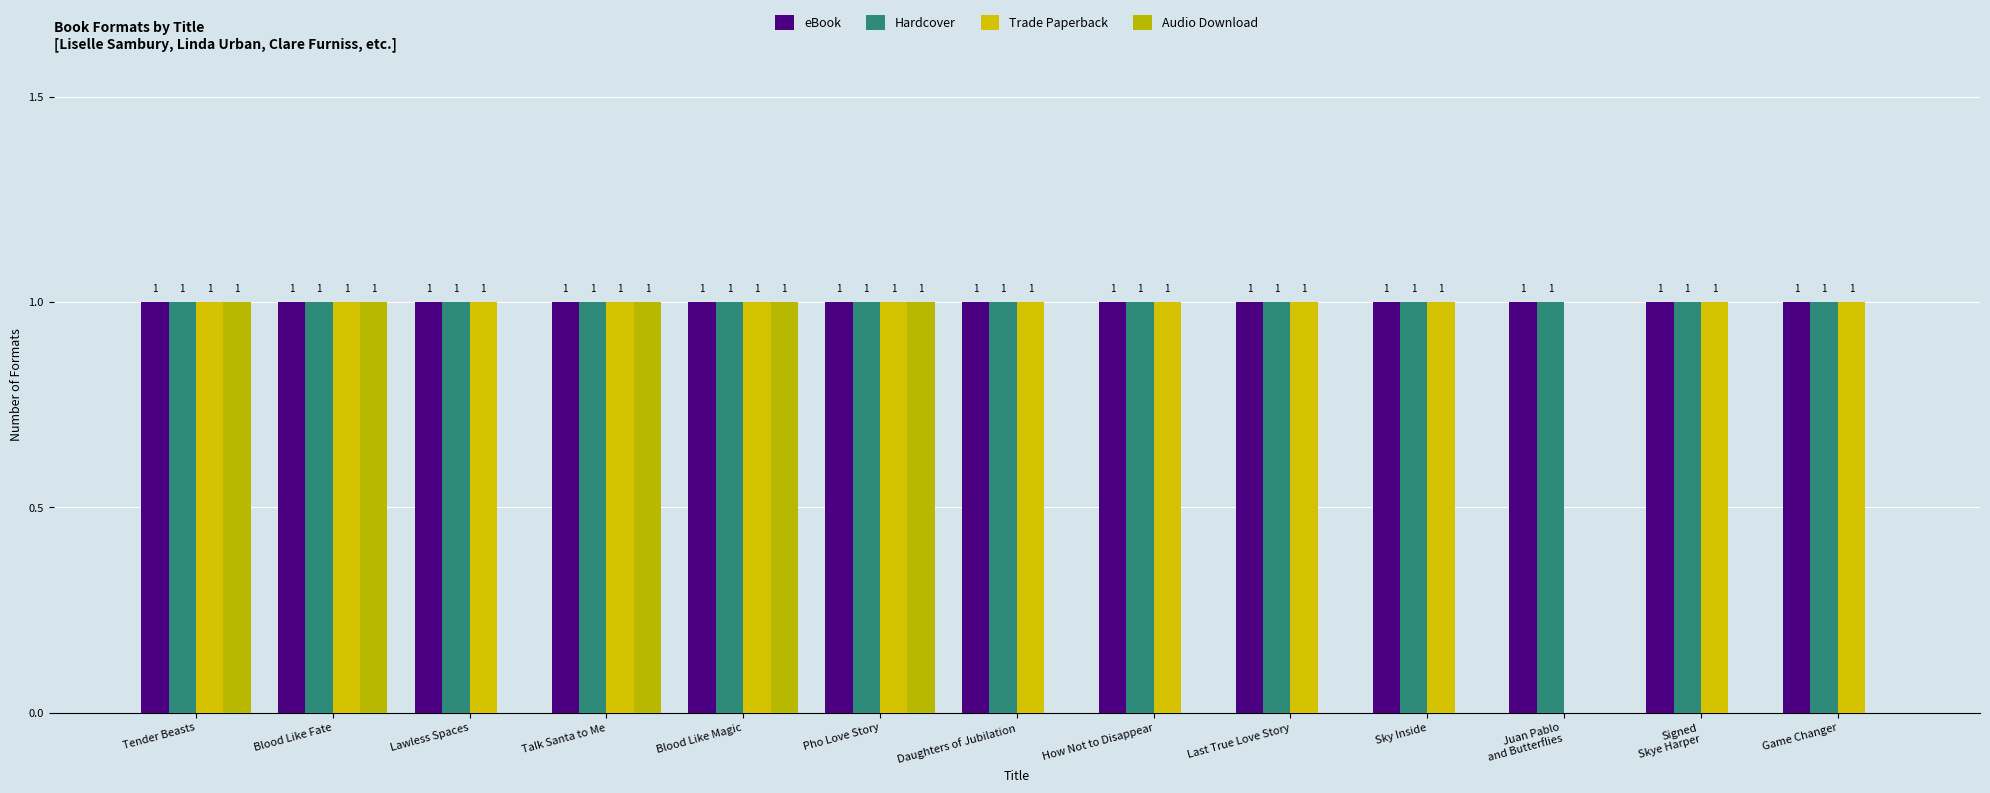

What are all the series names shown in the legend?

eBook, Hardcover, Trade Paperback, Audio Download